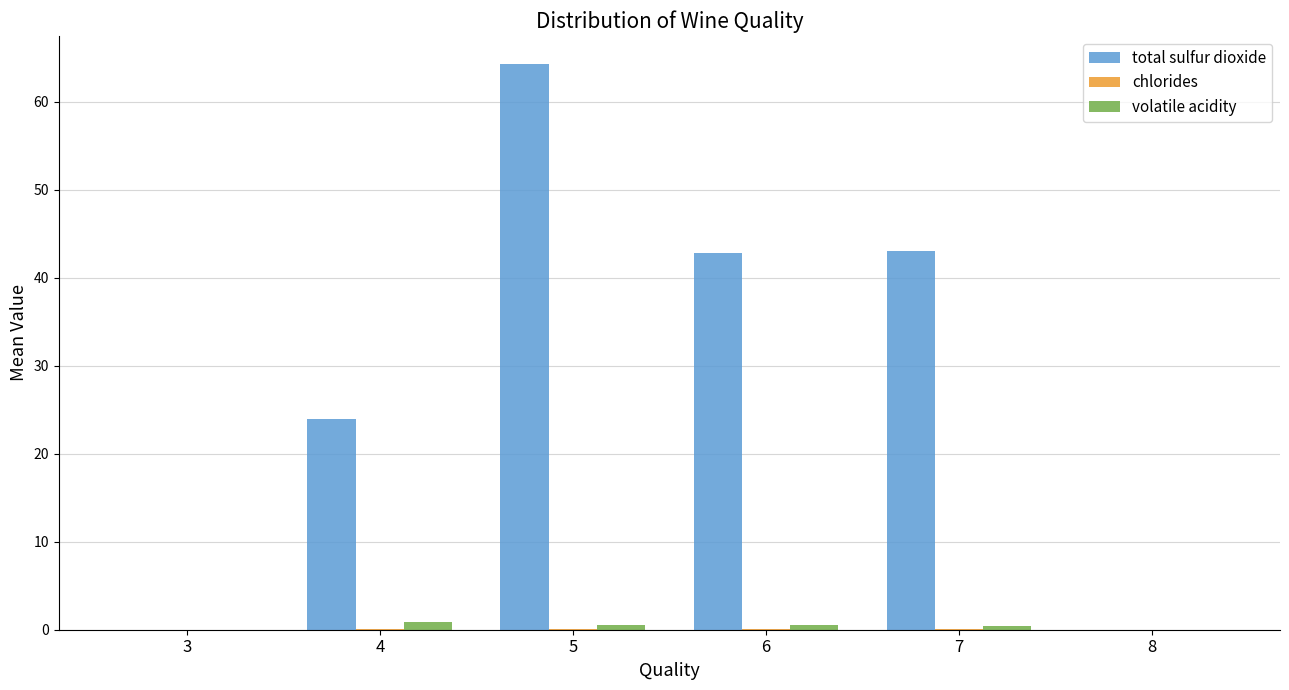

The value of total sulfur dioxide at 7 is 43.0. True or false?

True